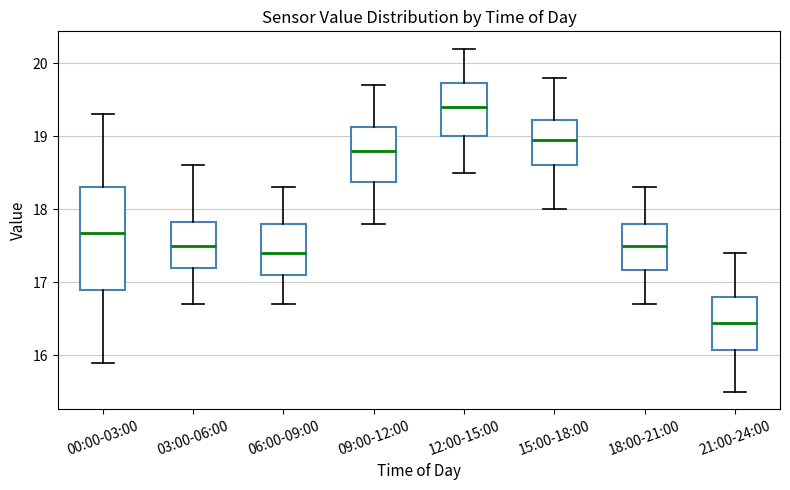

Reading left to right, read every box against the y-axis: the position of its median line, the range the box covers, and the ends of its whiskers. The values are not printed on the chart, so give them approximately, as read against the axis.

00:00-03:00: median 17.7, box 16.9 to 18.3, whiskers 15.9 to 19.3
03:00-06:00: median 17.5, box 17.2 to 17.8, whiskers 16.7 to 18.6
06:00-09:00: median 17.4, box 17.1 to 17.8, whiskers 16.7 to 18.3
09:00-12:00: median 18.8, box 18.4 to 19.1, whiskers 17.8 to 19.7
12:00-15:00: median 19.4, box 19.0 to 19.7, whiskers 18.5 to 20.2
15:00-18:00: median 19.0, box 18.6 to 19.2, whiskers 18.0 to 19.8
18:00-21:00: median 17.5, box 17.2 to 17.8, whiskers 16.7 to 18.3
21:00-24:00: median 16.5, box 16.1 to 16.8, whiskers 15.5 to 17.4